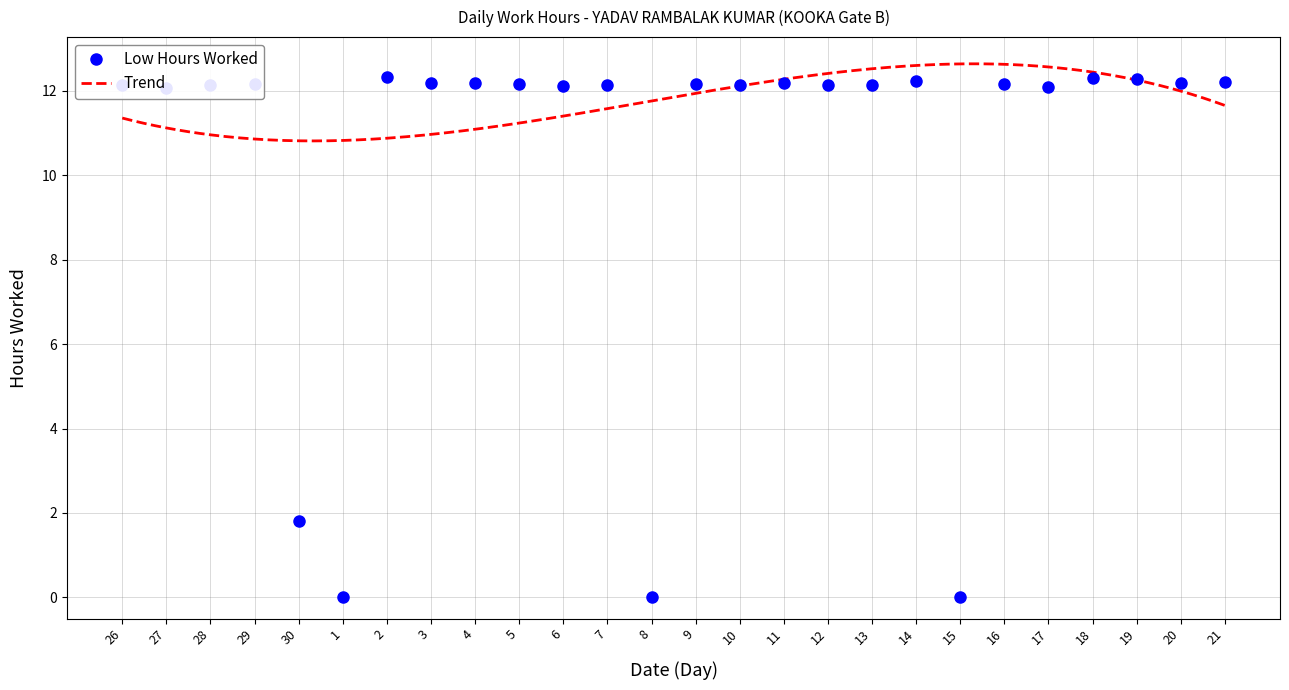

Between 6 and 1, which is larger?

6